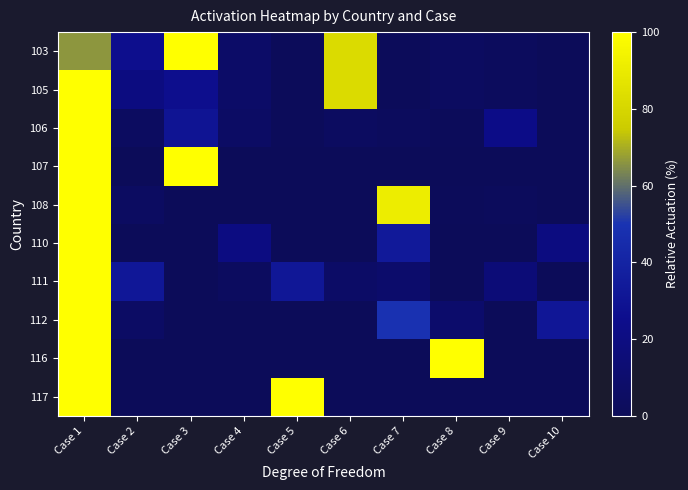

Reading left to right, what are all the values shown in this chart?

103: Case 1=66.2	Case 2=26.1	Case 3=100.0	Case 4=7.0	Case 5=0.5	Case 6=82.6	Case 7=1.0	Case 8=3.5	Case 9=2.1	Case 10=0.1
105: Case 1=100.0	Case 2=19.3	Case 3=26.1	Case 4=7.0	Case 5=0.5	Case 6=82.6	Case 7=1.0	Case 8=3.5	Case 9=2.1	Case 10=0.1
106: Case 1=100.0	Case 2=3.6	Case 3=29.9	Case 4=5.6	Case 5=1.2	Case 6=3.6	Case 7=2.0	Case 8=0.7	Case 9=23.0	Case 10=0.0
107: Case 1=100.0	Case 2=0.0	Case 3=100.0	Case 4=0.0	Case 5=0.0	Case 6=0.0	Case 7=0.0	Case 8=0.0	Case 9=0.0	Case 10=0.0
108: Case 1=100.0	Case 2=4.1	Case 3=0.1	Case 4=0.1	Case 5=0.4	Case 6=0.1	Case 7=91.3	Case 8=0.6	Case 9=1.6	Case 10=0.3
110: Case 1=100.0	Case 2=0.0	Case 3=0.0	Case 4=19.7	Case 5=0.0	Case 6=0.0	Case 7=33.4	Case 8=0.0	Case 9=0.0	Case 10=19.3
111: Case 1=100.0	Case 2=32.3	Case 3=0.0	Case 4=3.2	Case 5=31.9	Case 6=6.3	Case 7=9.3	Case 8=0.0	Case 9=15.0	Case 10=0.0
112: Case 1=100.0	Case 2=5.8	Case 3=0.0	Case 4=0.0	Case 5=0.0	Case 6=0.0	Case 7=48.9	Case 8=9.3	Case 9=0.0	Case 10=31.4
116: Case 1=100.0	Case 2=0.0	Case 3=0.0	Case 4=0.0	Case 5=0.0	Case 6=0.0	Case 7=0.0	Case 8=100.0	Case 9=0.0	Case 10=0.0
117: Case 1=100.0	Case 2=0.0	Case 3=0.0	Case 4=0.0	Case 5=100.0	Case 6=0.0	Case 7=0.0	Case 8=0.0	Case 9=0.0	Case 10=0.0